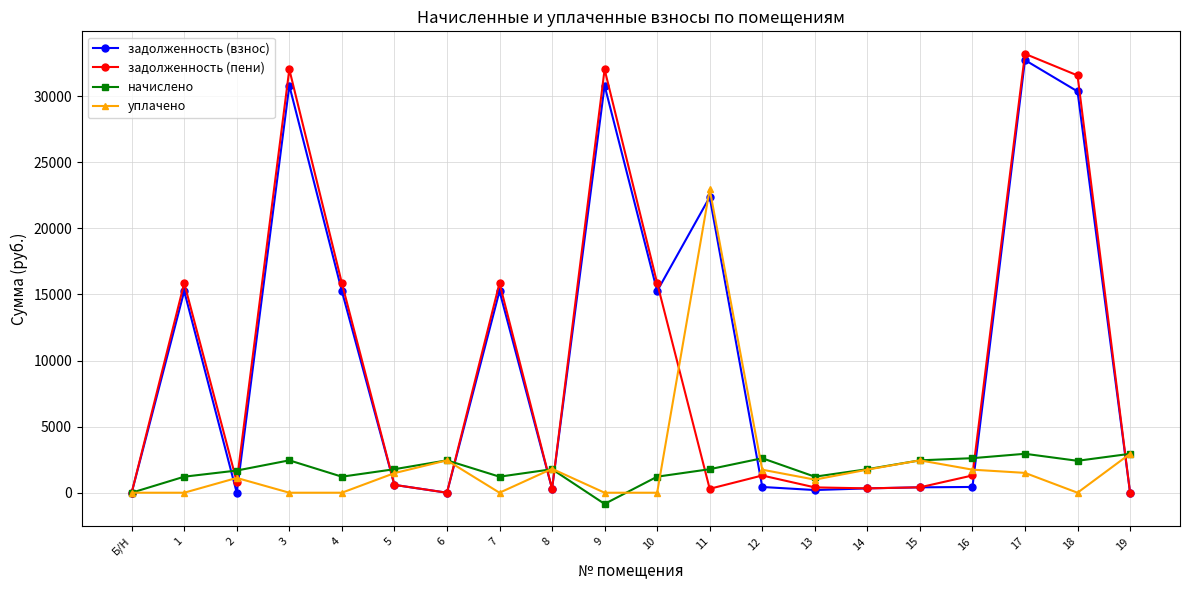

Is it true that задолженность (взнос) equals 0.0 at 19?

True